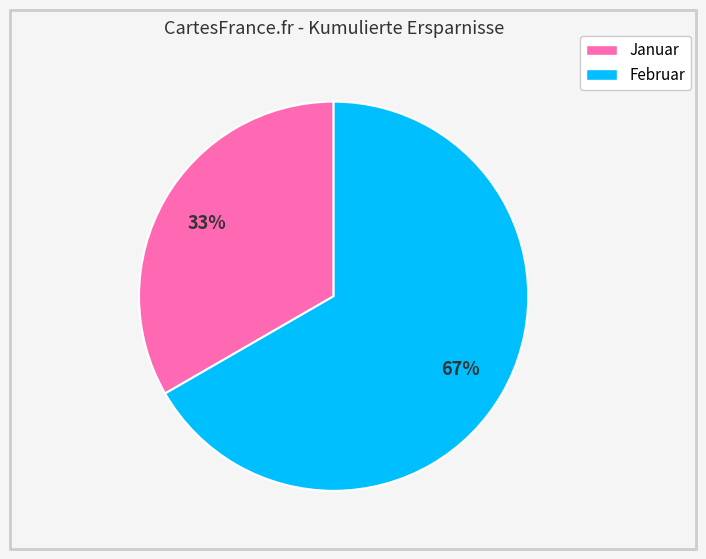

The Januar slice represents 33% of the pie. True or false?

True